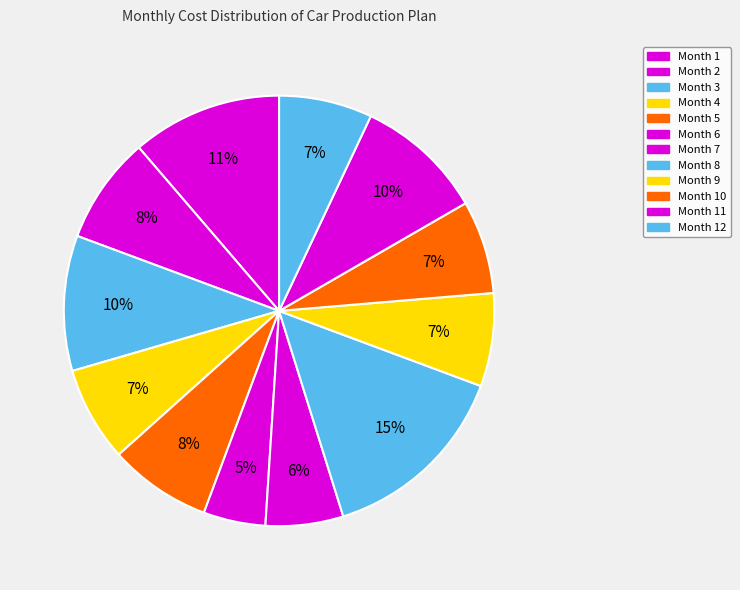

Is there any slice that represents more than half of the pie?

No